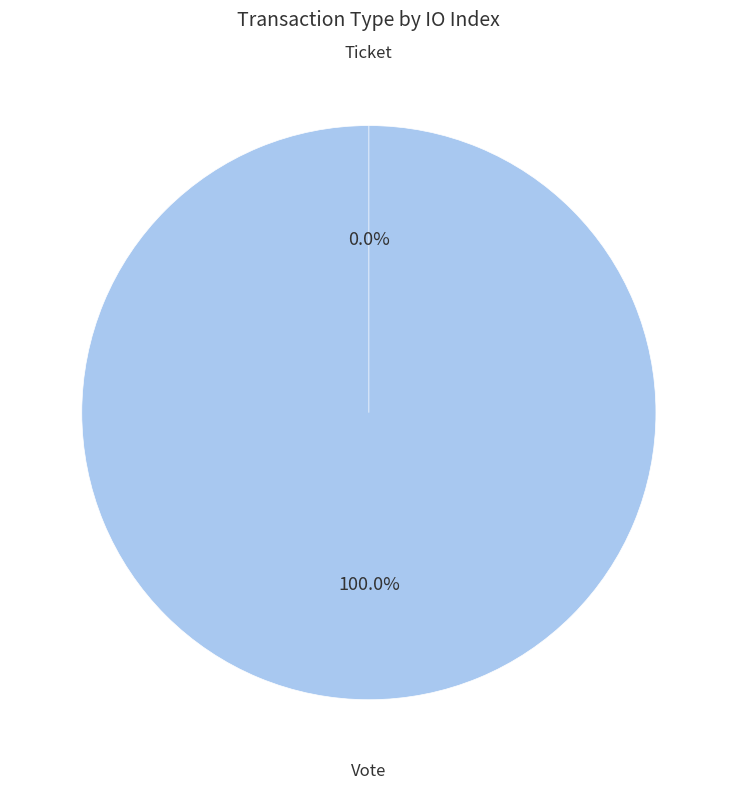

Combined, what portion of the pie is Ticket and Vote?

100.0%